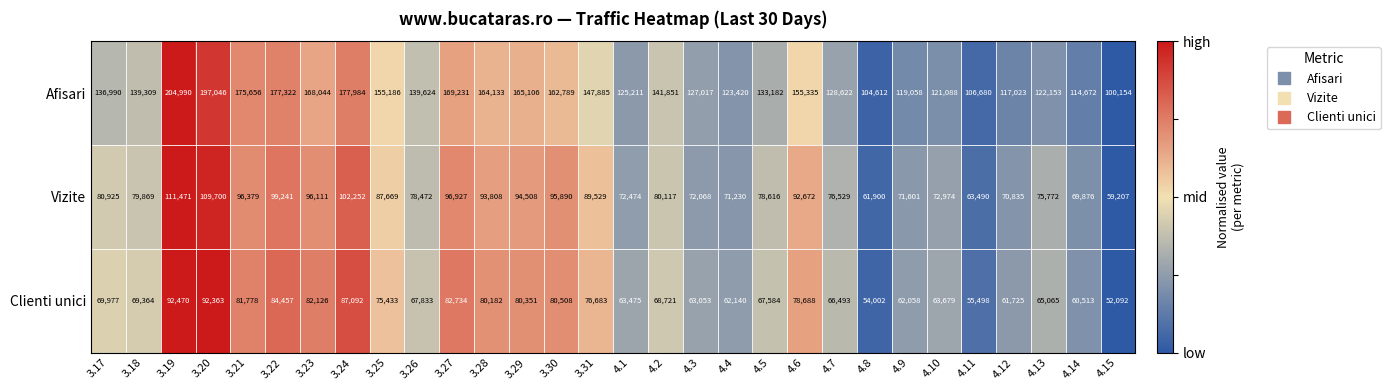

Rank the series at 4.3 from lowest to highest value.

Clienti unici, Vizite, Afisari